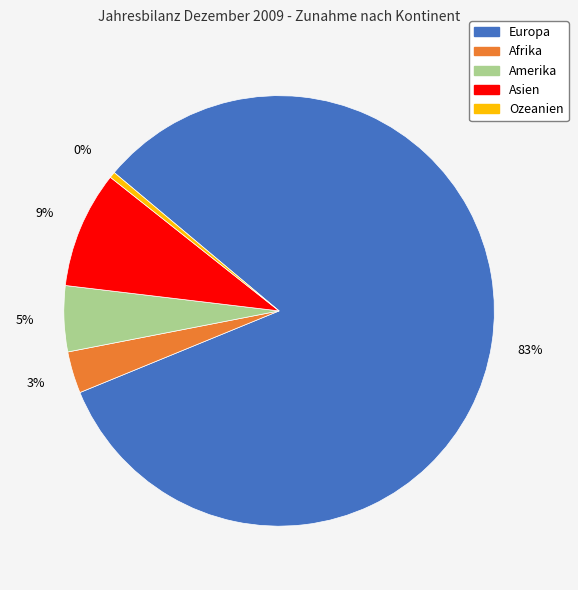

Rank the categories by value from highest to lowest.

Europa, Asien, Amerika, Afrika, Ozeanien